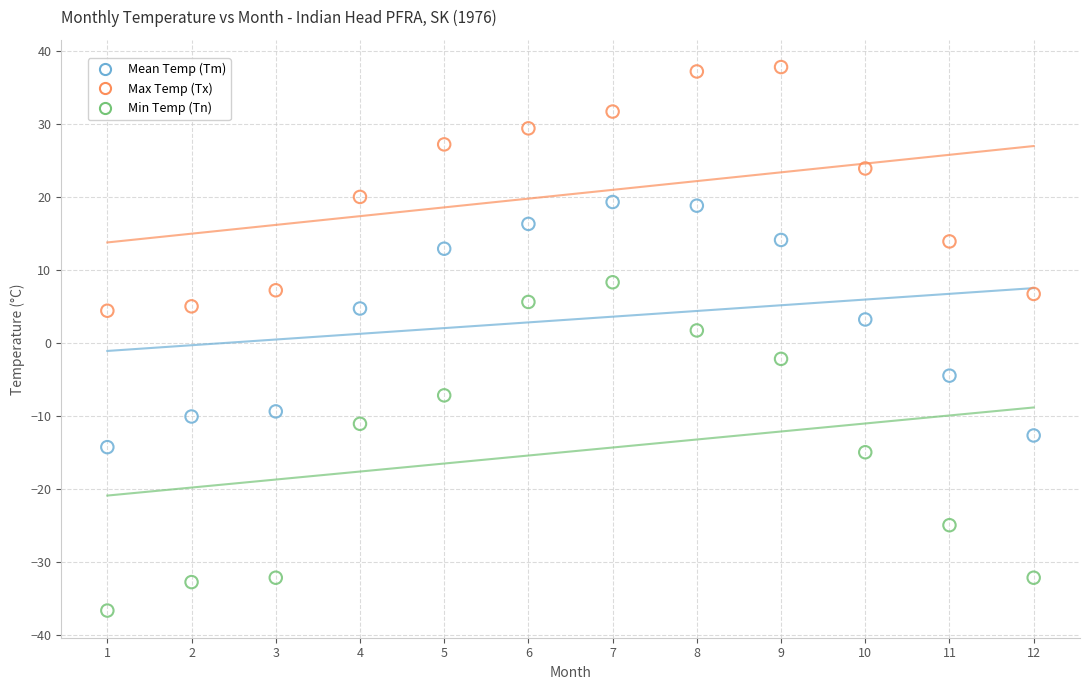

What is the X range (max minus min) for the scatter plot?

11.0